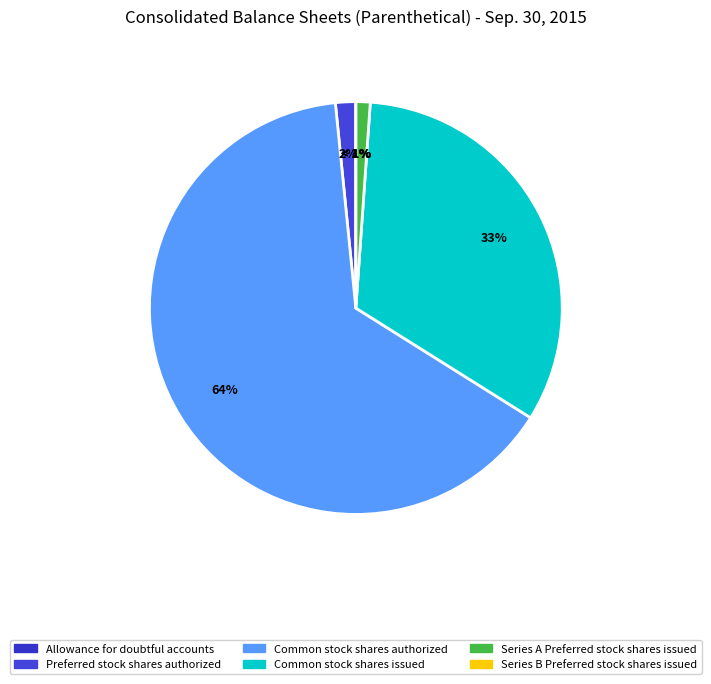

To the nearest percent, what is the combined percentage of Common stock shares authorized and Common stock shares issued?

97%